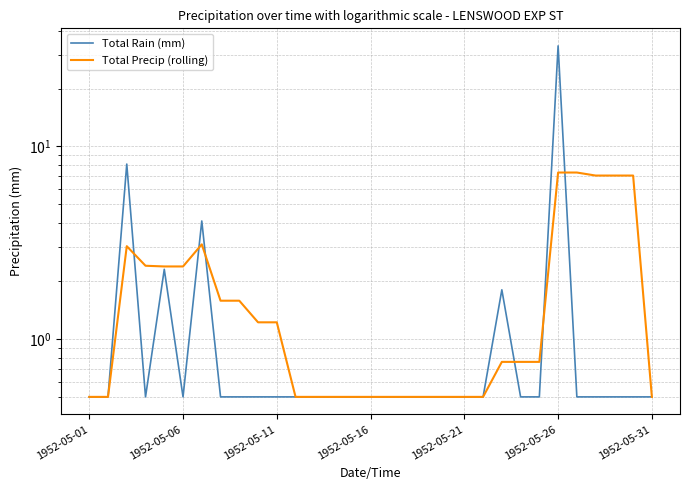

True or false: Total Precip (rolling) has a value of 0.2 at 11.

False